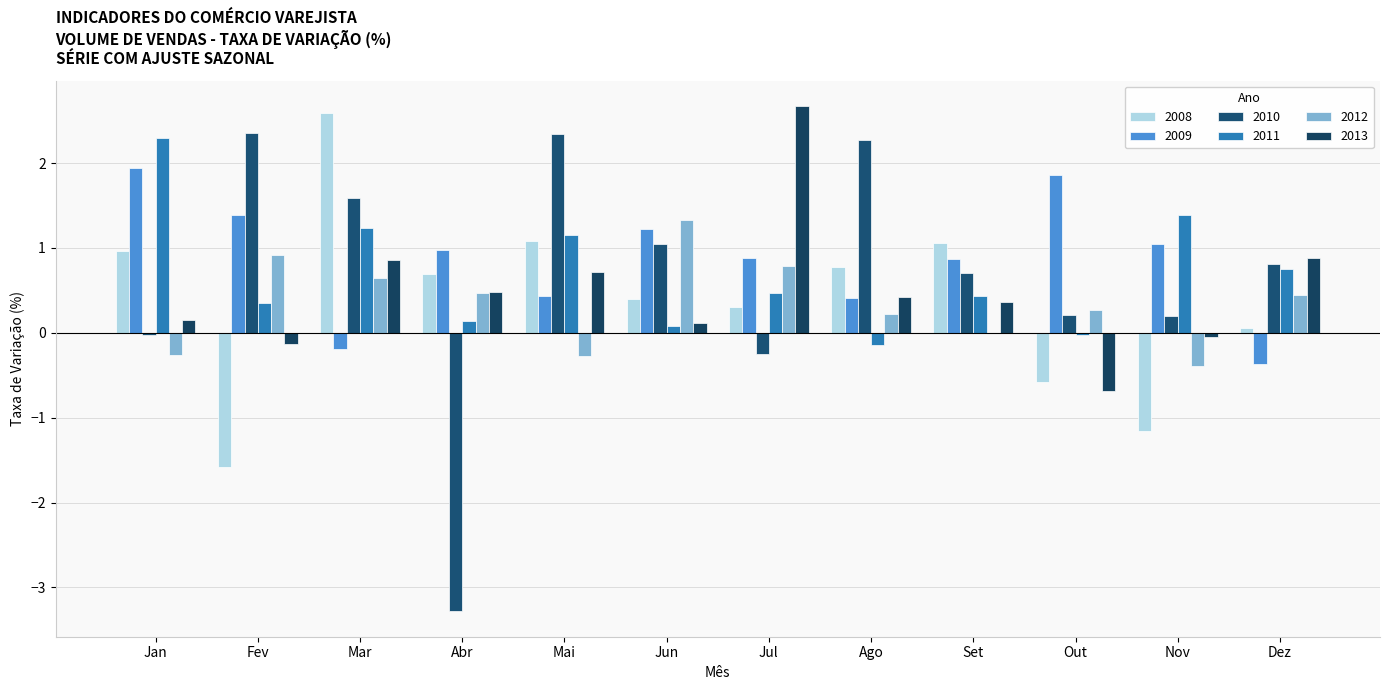

How many values in 2009 are above zero?

10